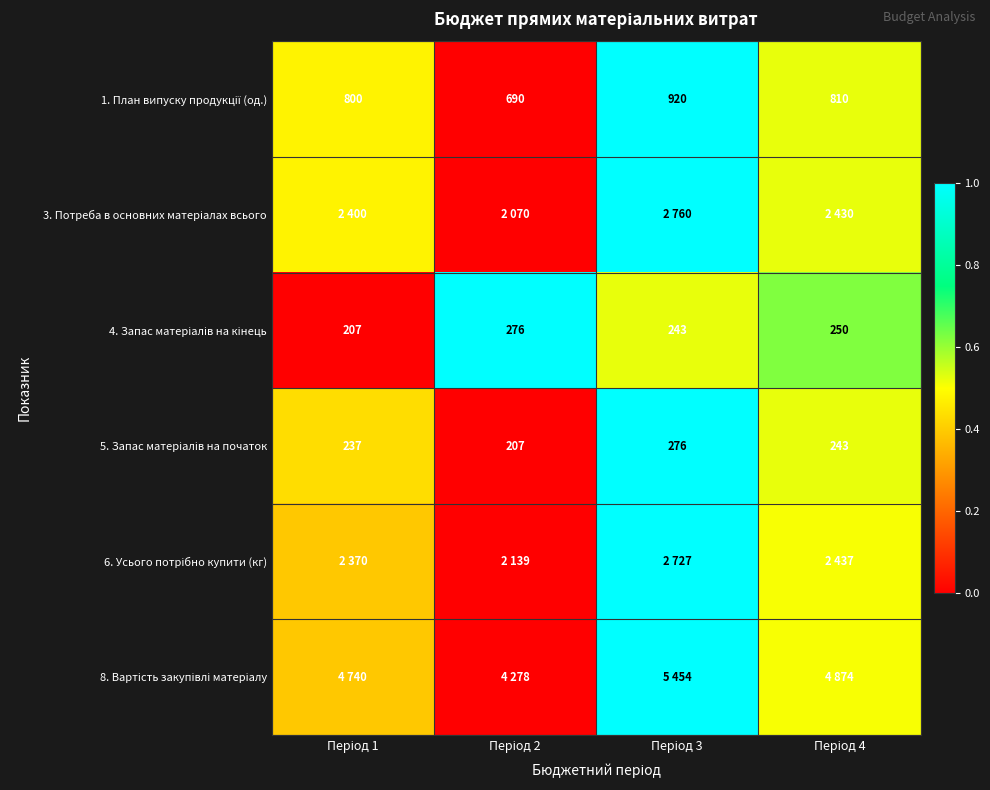

At which category is the sum across all series the highest?

Період 3